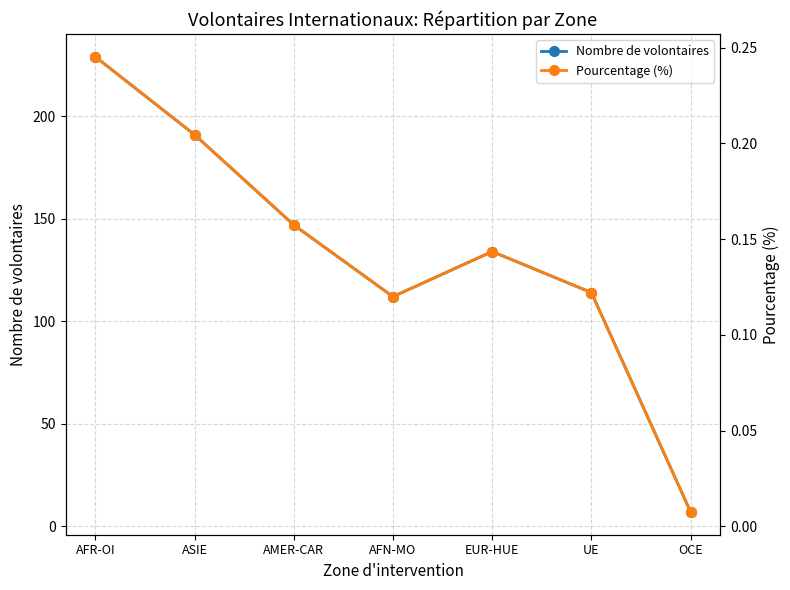

At which label does Nombre de volontaires reach its minimum?

OCE